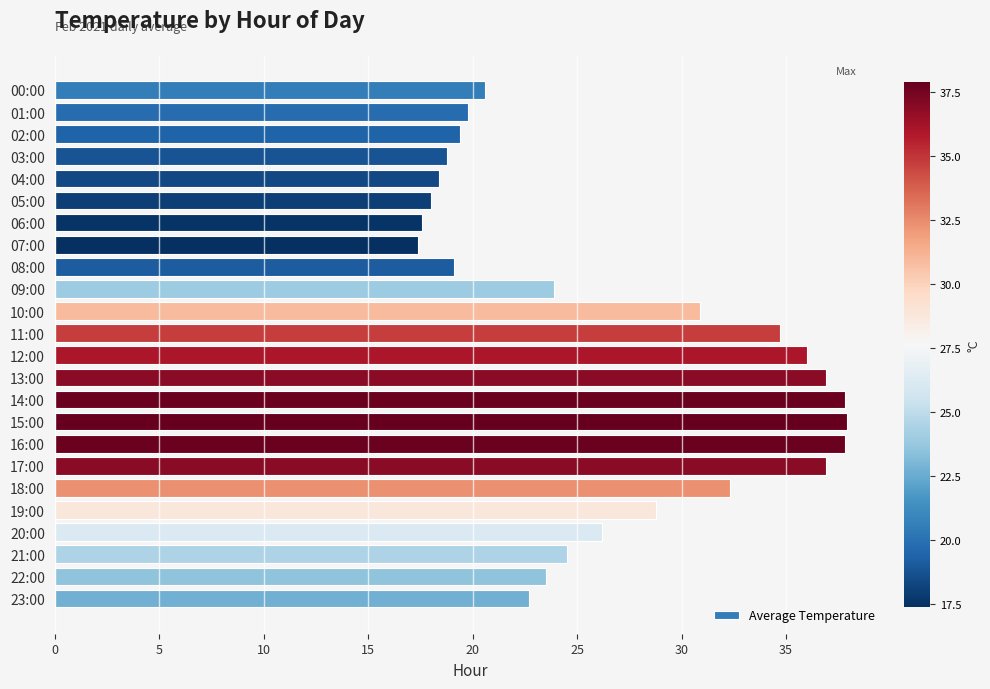

What is the label of the 18th bar from the bottom?

06:00